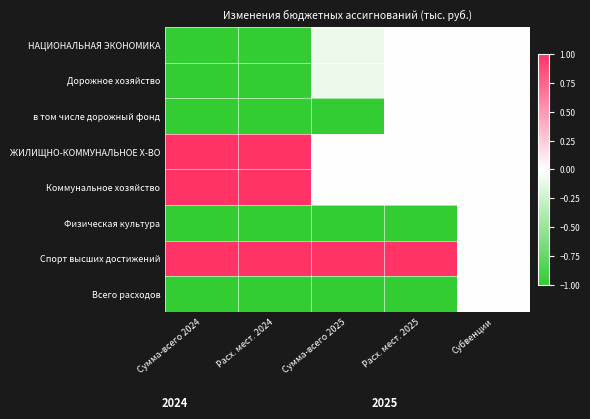

At Расх. мест. 2025, list the series in order from largest to smallest.

Спорт высших достижений, НАЦИОНАЛЬНАЯ ЭКОНОМИКА, Дорожное хозяйство, в том числе дорожный фонд, ЖИЛИЩНО-КОММУНАЛЬНОЕ Х-ВО, Коммунальное хозяйство, Физическая культура, Всего расходов